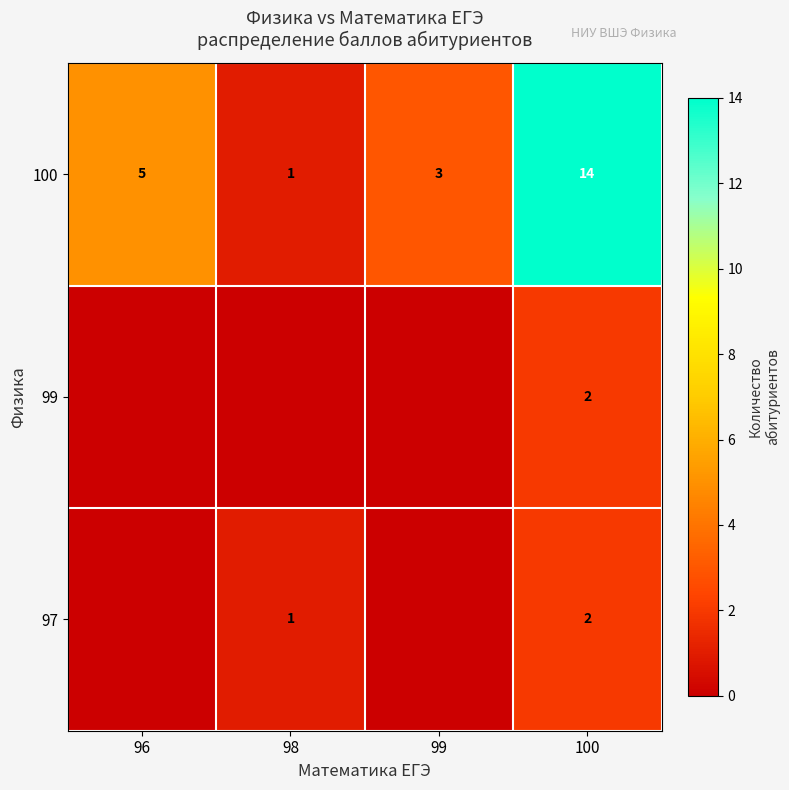

At which label is 100 closest to 7?

96